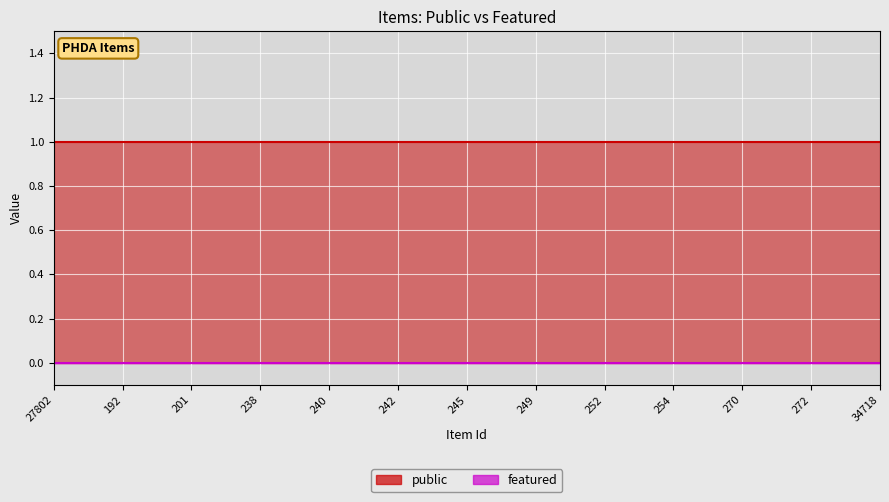

List the series in order of their overall mean, highest first.

public, featured